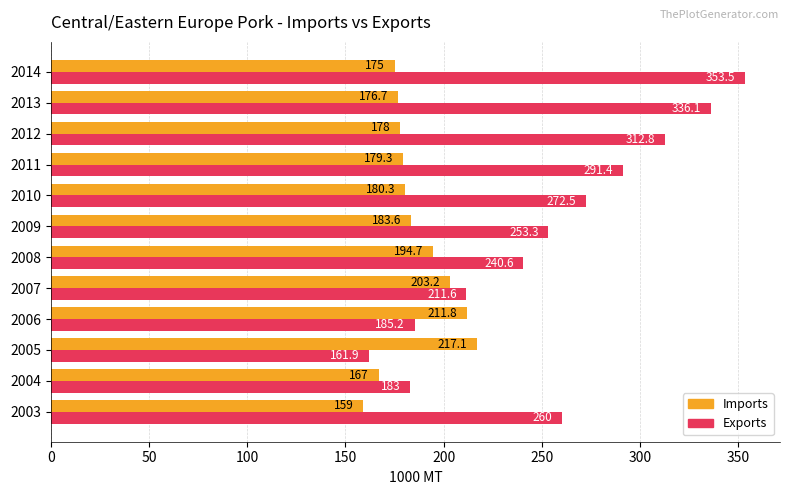

Is it true that Imports equals 239.9 at 2013?

False